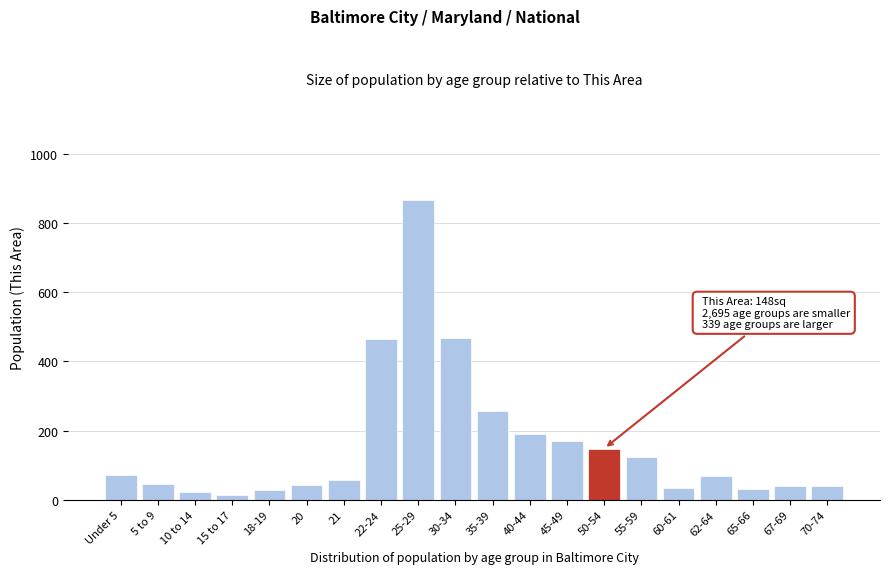

The value at 30-34 is 673. True or false?

False